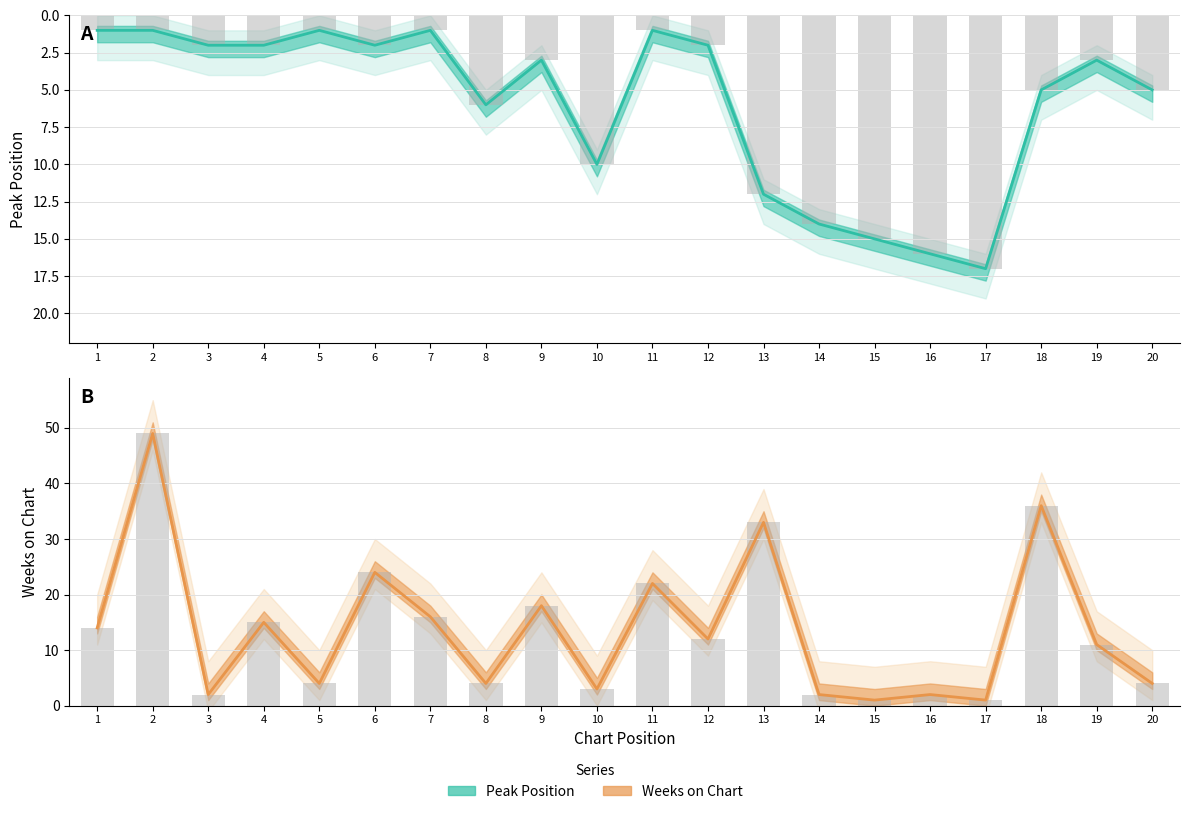

What is the sum of the Weeks on Chart values at 4 and 6?

39